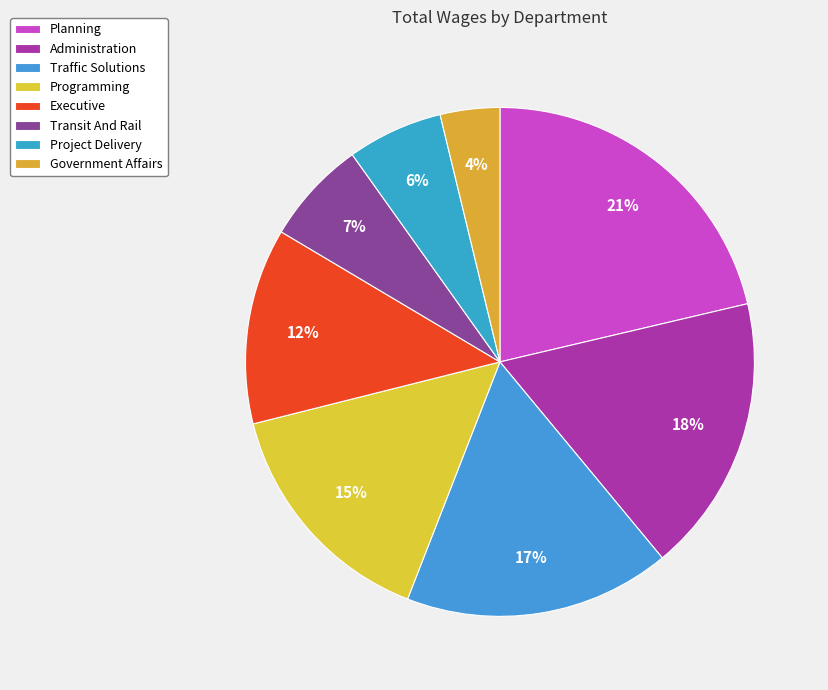

How many slices are in this pie chart?

8